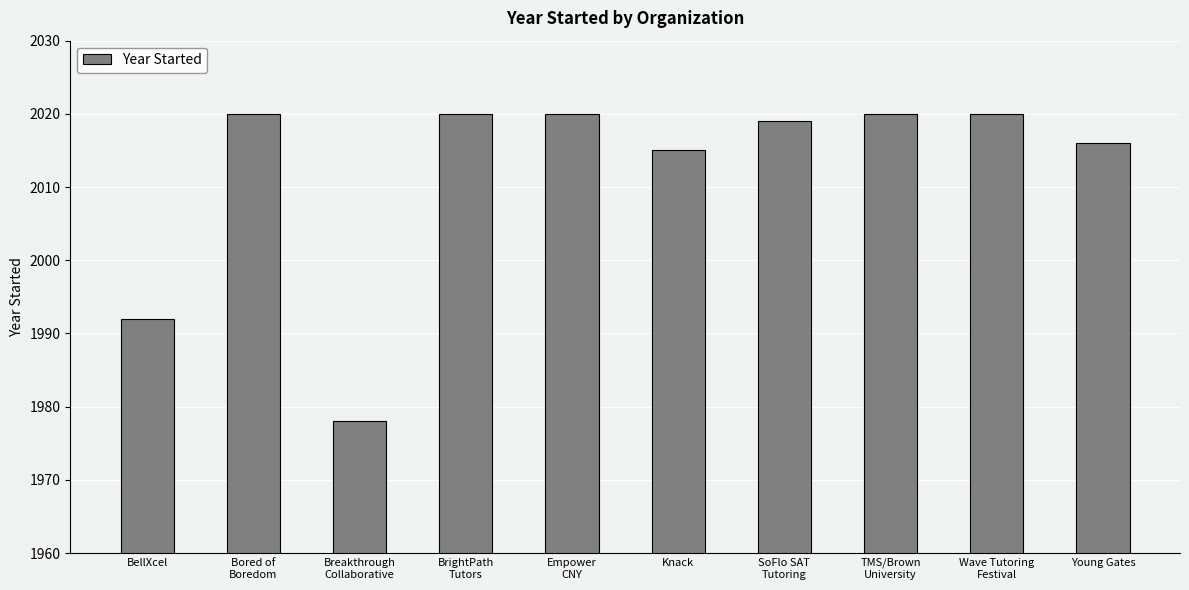

What is the change in value from BrightPath
Tutors to Young Gates?

-4